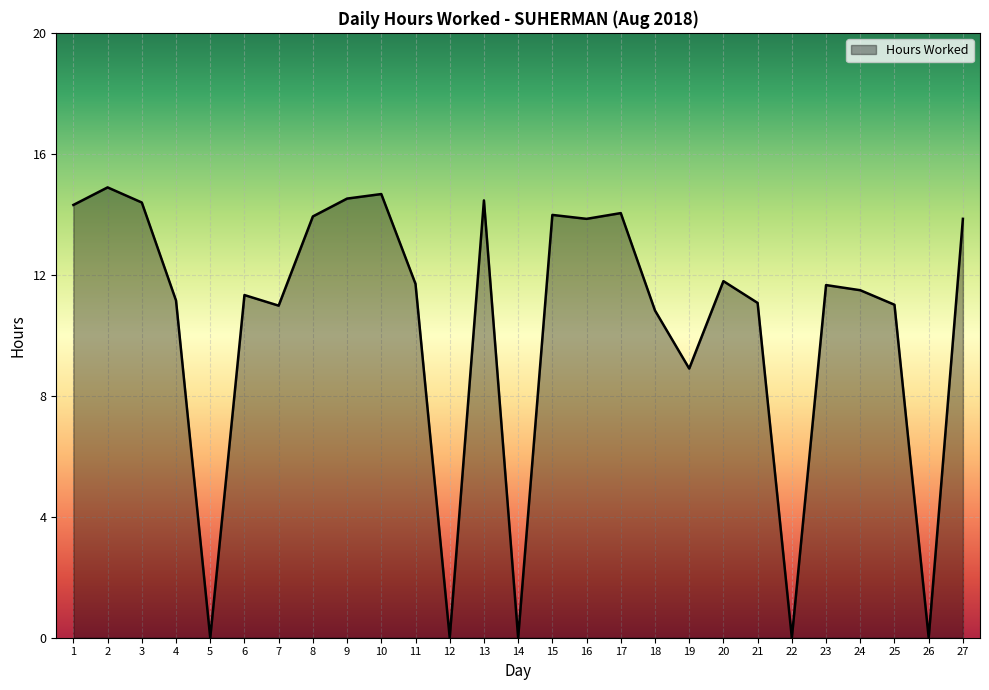

Where is the data nearest to the value 7?

19